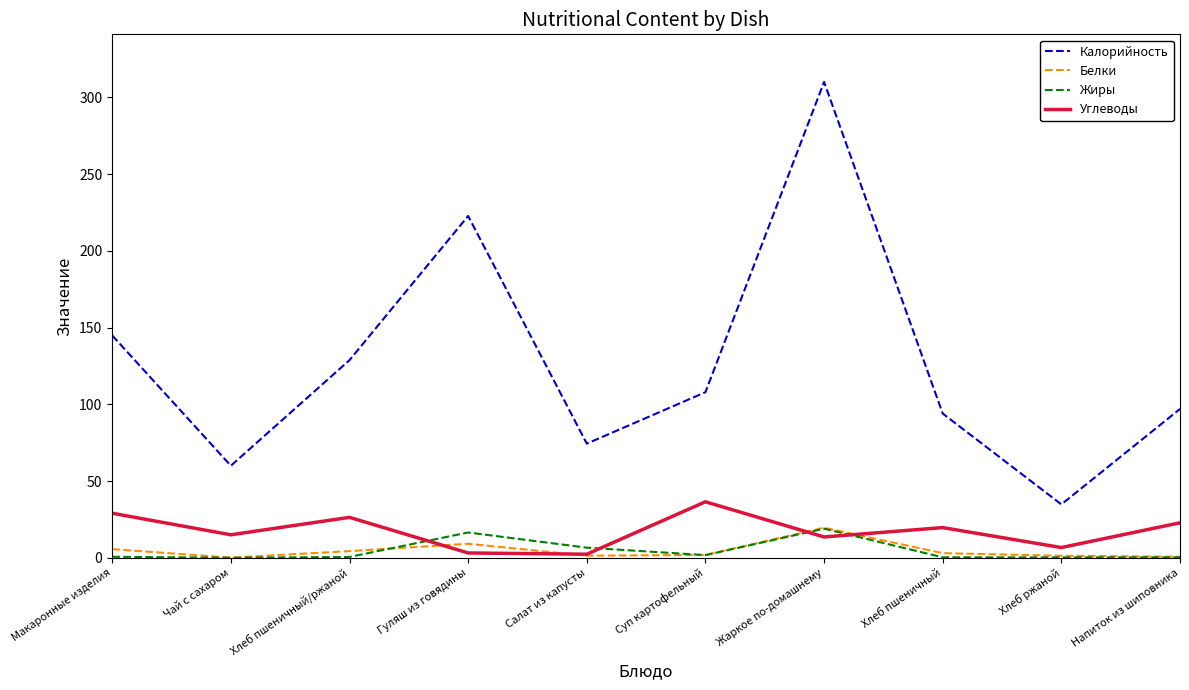

What is the sum of all Углеводы values?

175.1